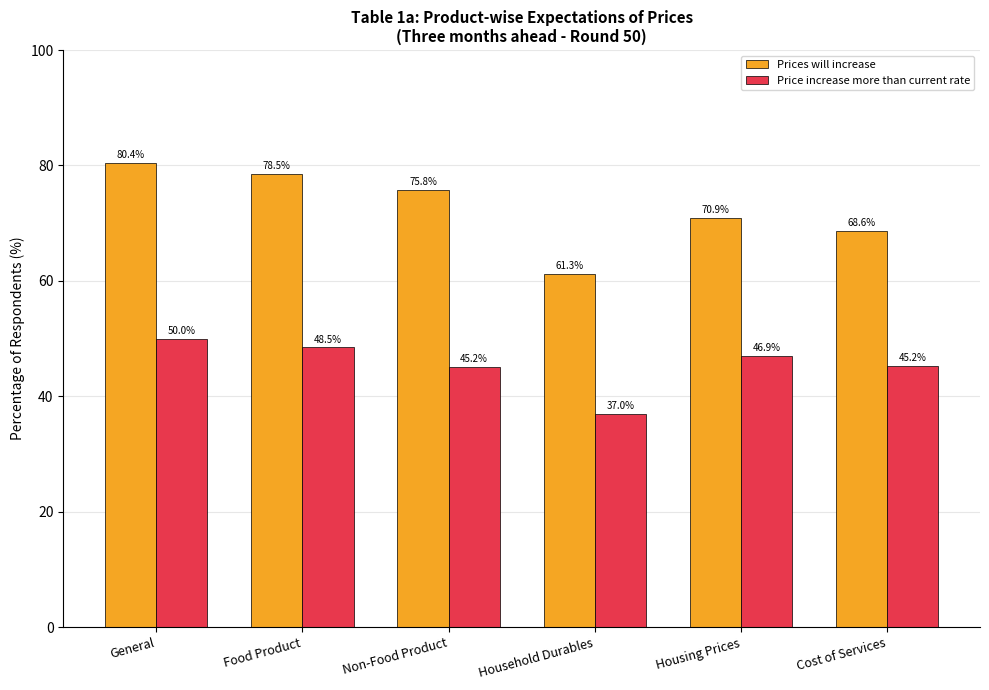

Reading left to right, transcribe all the data shown in this chart.

Prices will increase: General=80.4	Food Product=78.5	Non-Food Product=75.8	Household Durables=61.3	Housing Prices=70.9	Cost of Services=68.6
Price increase more than current rate: General=50.0	Food Product=48.5	Non-Food Product=45.2	Household Durables=37.0	Housing Prices=46.9	Cost of Services=45.2